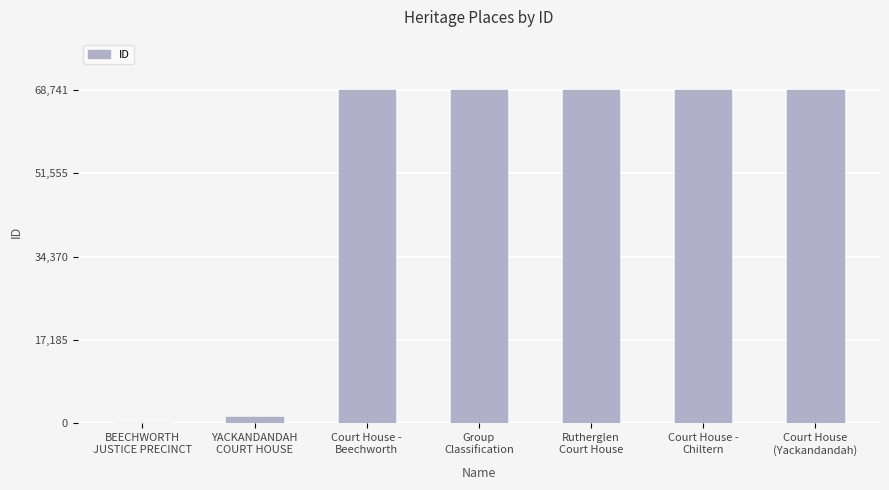

What value does the data have at BEECHWORTH
JUSTICE PRECINCT?

108